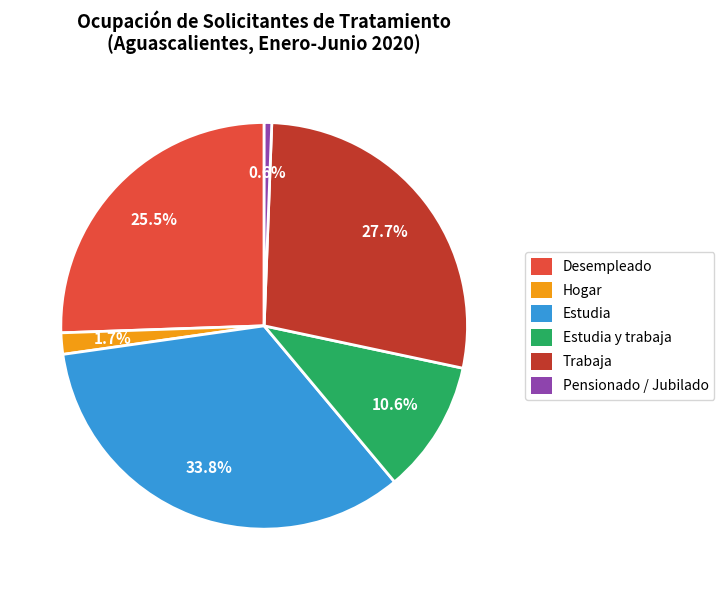

To the nearest percent, what is the combined percentage of Pensionado / Jubilado and Hogar?

2%